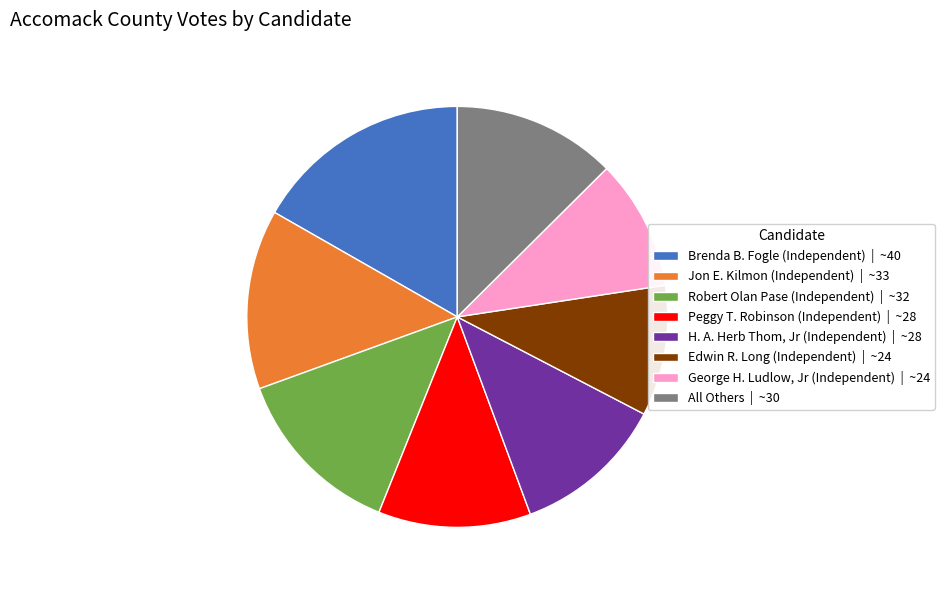

Which has a higher value, Robert Olan Pase (Independent) | ~32 or George H. Ludlow, Jr (Independent) | ~24?

Robert Olan Pase (Independent) | ~32